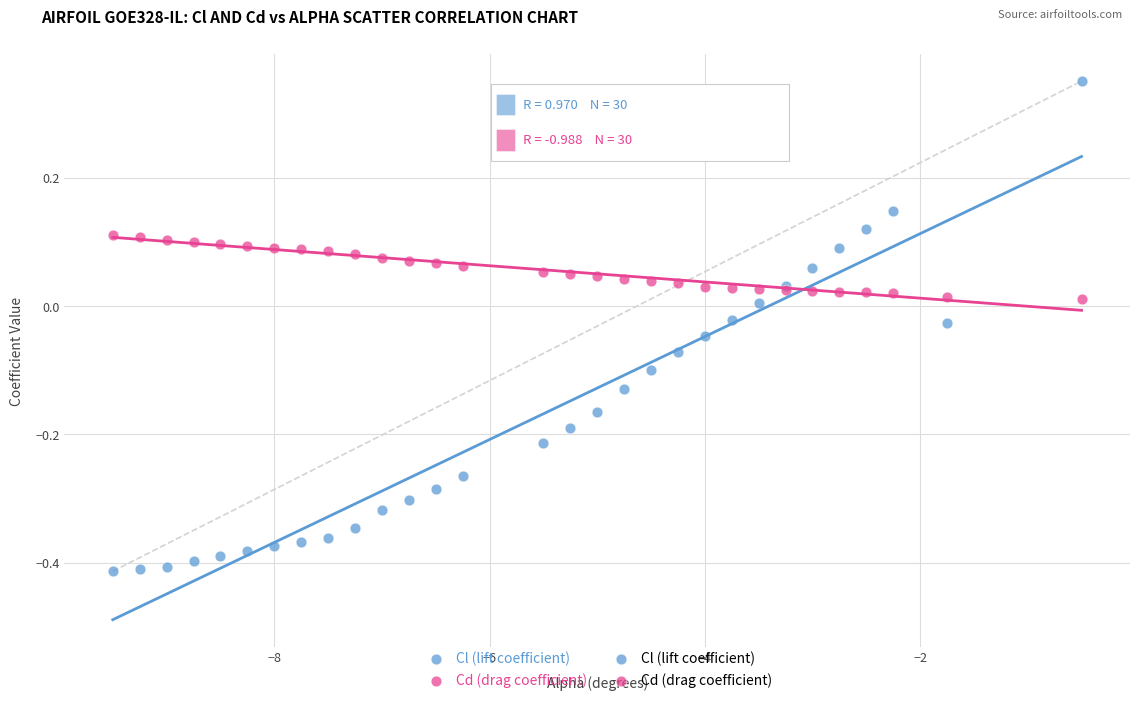

Which series contains the highest Y value?

Cl (lift coefficient)